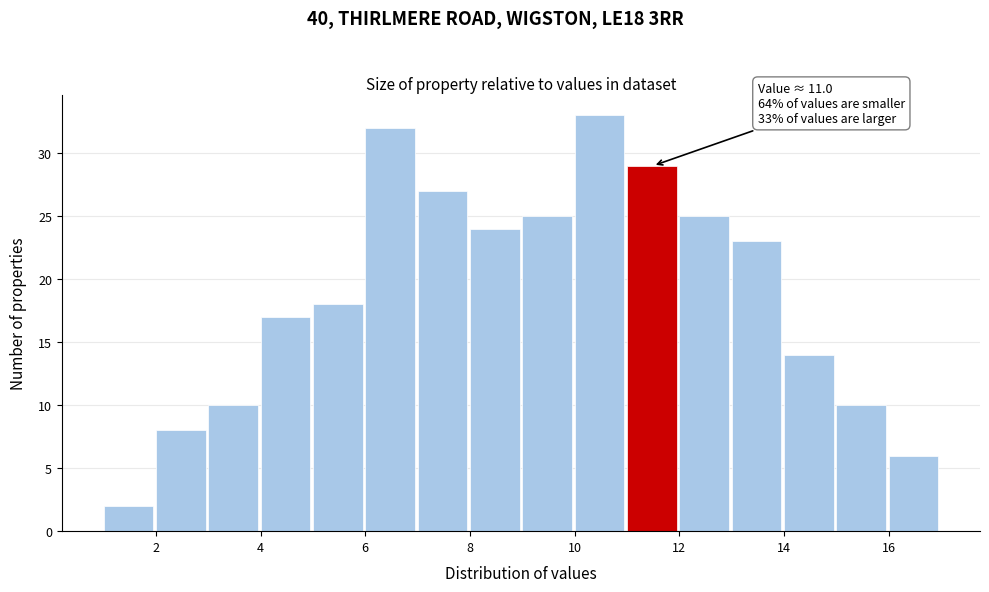

Over which range of the x-axis is the bar tallest?

10 to 11